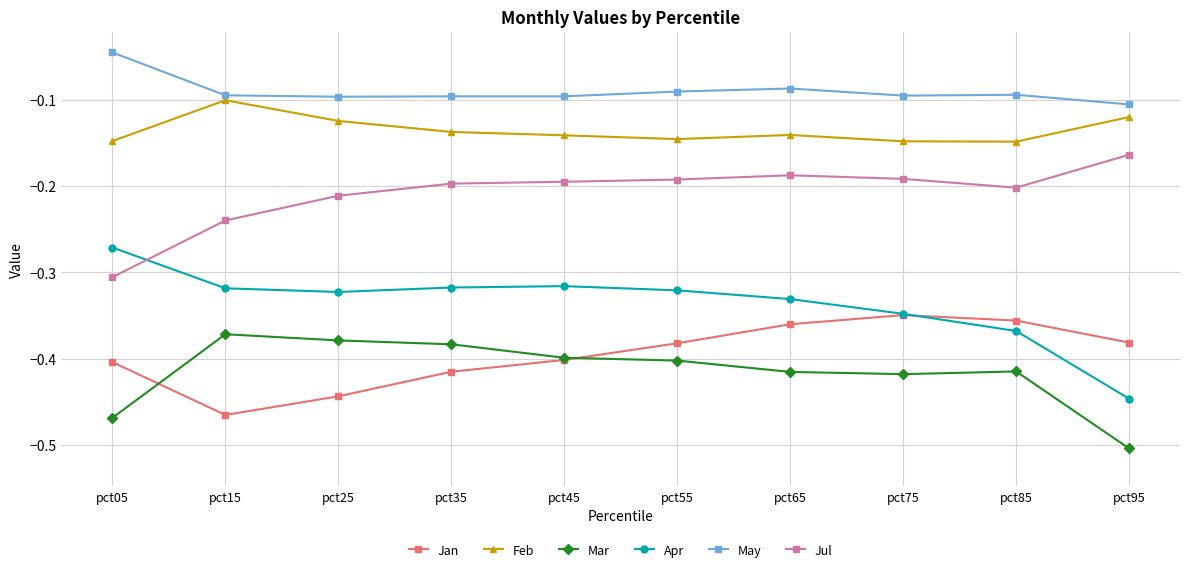

True or false: May and Jul cross at least once.

False